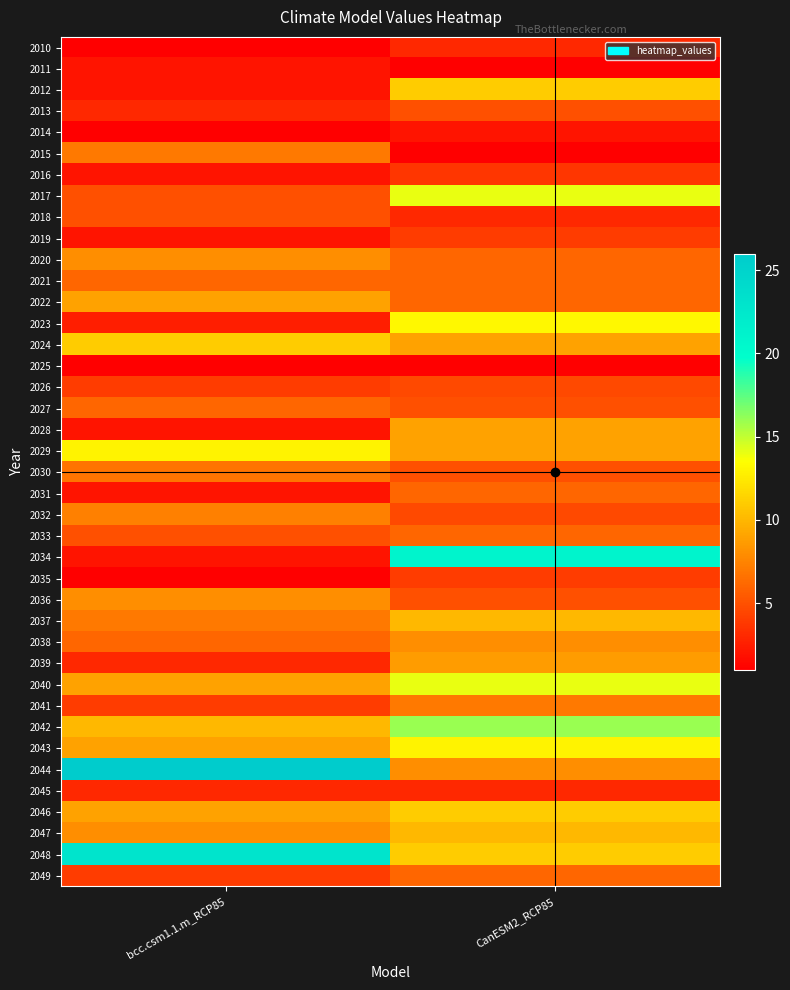

Reading left to right, what are all the values shown in this chart?

2010: bcc.csm1.1.m_RCP85=1.0	CanESM2_RCP85=3.0
2011: bcc.csm1.1.m_RCP85=2.0	CanESM2_RCP85=1.0
2012: bcc.csm1.1.m_RCP85=2.0	CanESM2_RCP85=11.0
2013: bcc.csm1.1.m_RCP85=3.0	CanESM2_RCP85=5.0
2014: bcc.csm1.1.m_RCP85=1.0	CanESM2_RCP85=2.0
2015: bcc.csm1.1.m_RCP85=7.0	CanESM2_RCP85=1.0
2016: bcc.csm1.1.m_RCP85=2.0	CanESM2_RCP85=3.7
2017: bcc.csm1.1.m_RCP85=5.0	CanESM2_RCP85=14.0
2018: bcc.csm1.1.m_RCP85=5.0	CanESM2_RCP85=3.0
2019: bcc.csm1.1.m_RCP85=2.0	CanESM2_RCP85=4.0
2020: bcc.csm1.1.m_RCP85=8.0	CanESM2_RCP85=6.0
2021: bcc.csm1.1.m_RCP85=6.0	CanESM2_RCP85=6.0
2022: bcc.csm1.1.m_RCP85=9.0	CanESM2_RCP85=6.0
2023: bcc.csm1.1.m_RCP85=2.5	CanESM2_RCP85=13.2
2024: bcc.csm1.1.m_RCP85=11.0	CanESM2_RCP85=9.0
2025: bcc.csm1.1.m_RCP85=1.0	CanESM2_RCP85=1.0
2026: bcc.csm1.1.m_RCP85=4.0	CanESM2_RCP85=4.7
2027: bcc.csm1.1.m_RCP85=6.0	CanESM2_RCP85=5.0
2028: bcc.csm1.1.m_RCP85=2.0	CanESM2_RCP85=9.0
2029: bcc.csm1.1.m_RCP85=13.0	CanESM2_RCP85=9.0
2030: bcc.csm1.1.m_RCP85=6.7	CanESM2_RCP85=5.0
2031: bcc.csm1.1.m_RCP85=2.0	CanESM2_RCP85=6.0
2032: bcc.csm1.1.m_RCP85=7.3	CanESM2_RCP85=4.7
2033: bcc.csm1.1.m_RCP85=5.0	CanESM2_RCP85=6.0
2034: bcc.csm1.1.m_RCP85=2.0	CanESM2_RCP85=21.0
2035: bcc.csm1.1.m_RCP85=1.0	CanESM2_RCP85=4.0
2036: bcc.csm1.1.m_RCP85=8.0	CanESM2_RCP85=5.0
2037: bcc.csm1.1.m_RCP85=7.0	CanESM2_RCP85=10.0
2038: bcc.csm1.1.m_RCP85=6.0	CanESM2_RCP85=8.0
2039: bcc.csm1.1.m_RCP85=3.0	CanESM2_RCP85=8.7
2040: bcc.csm1.1.m_RCP85=9.0	CanESM2_RCP85=14.0
2041: bcc.csm1.1.m_RCP85=4.0	CanESM2_RCP85=7.0
2042: bcc.csm1.1.m_RCP85=10.0	CanESM2_RCP85=16.0
2043: bcc.csm1.1.m_RCP85=9.0	CanESM2_RCP85=13.0
2044: bcc.csm1.1.m_RCP85=26.0	CanESM2_RCP85=8.0
2045: bcc.csm1.1.m_RCP85=3.0	CanESM2_RCP85=3.0
2046: bcc.csm1.1.m_RCP85=9.0	CanESM2_RCP85=11.0
2047: bcc.csm1.1.m_RCP85=8.0	CanESM2_RCP85=10.0
2048: bcc.csm1.1.m_RCP85=23.0	CanESM2_RCP85=11.0
2049: bcc.csm1.1.m_RCP85=4.0	CanESM2_RCP85=6.0